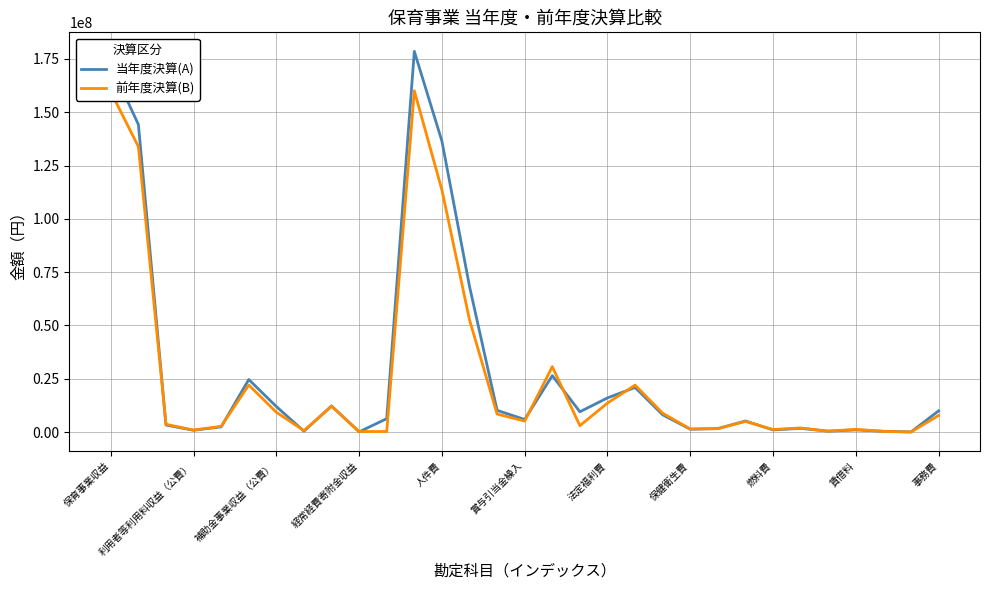

List the series in order of their peak value, lowest first.

前年度決算(B), 当年度決算(A)